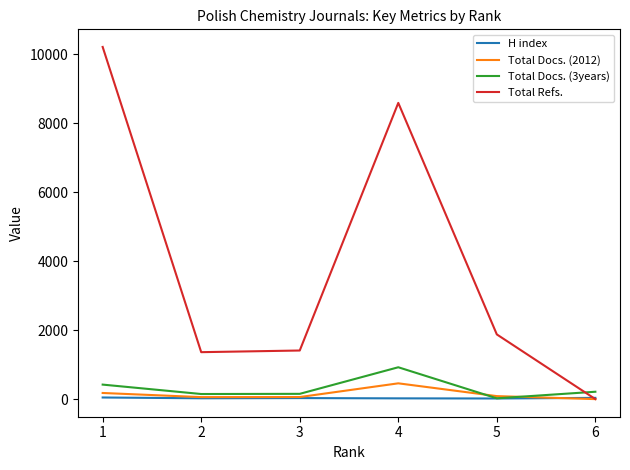

Which series has the largest range (max minus min)?

Total Refs.